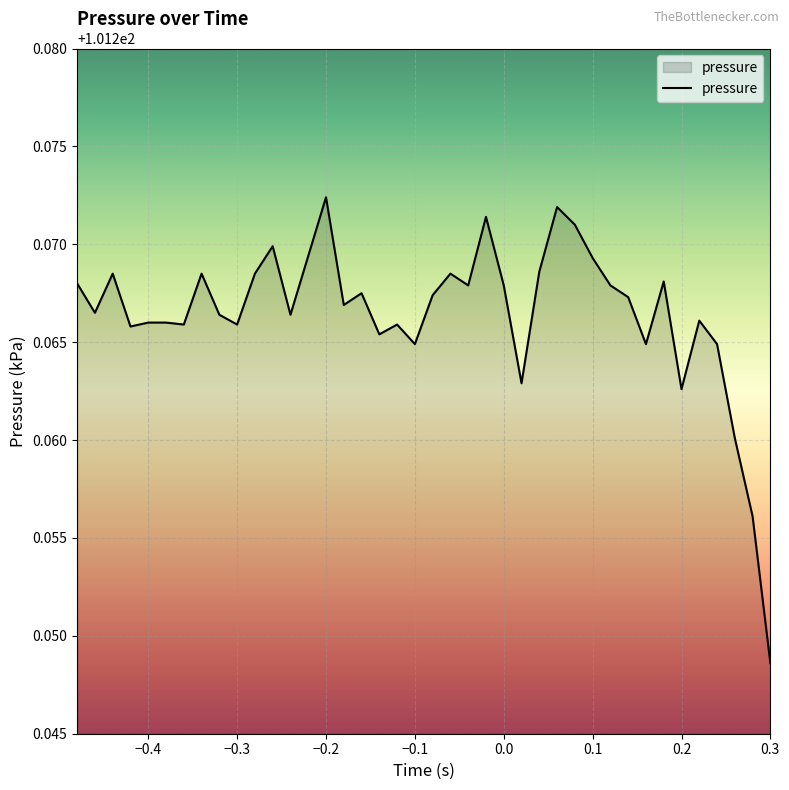

Where is the first local maximum?

-0.44